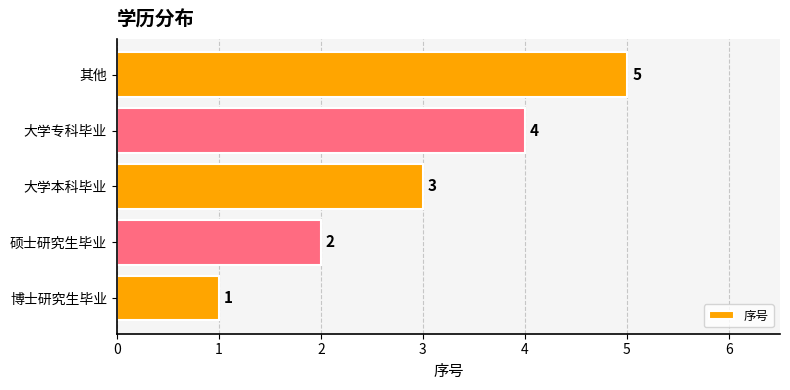

What is the difference between the maximum and minimum values?

4